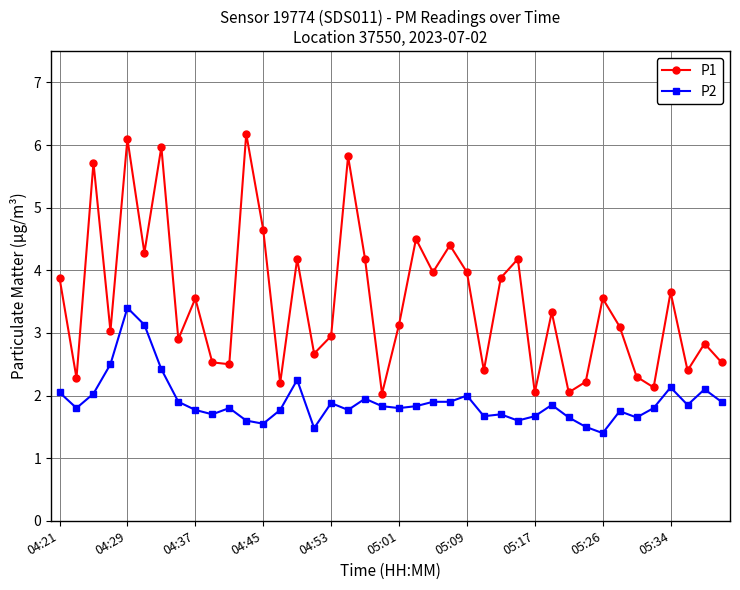

True or false: P1 has more than 2 interior local peaks.

True